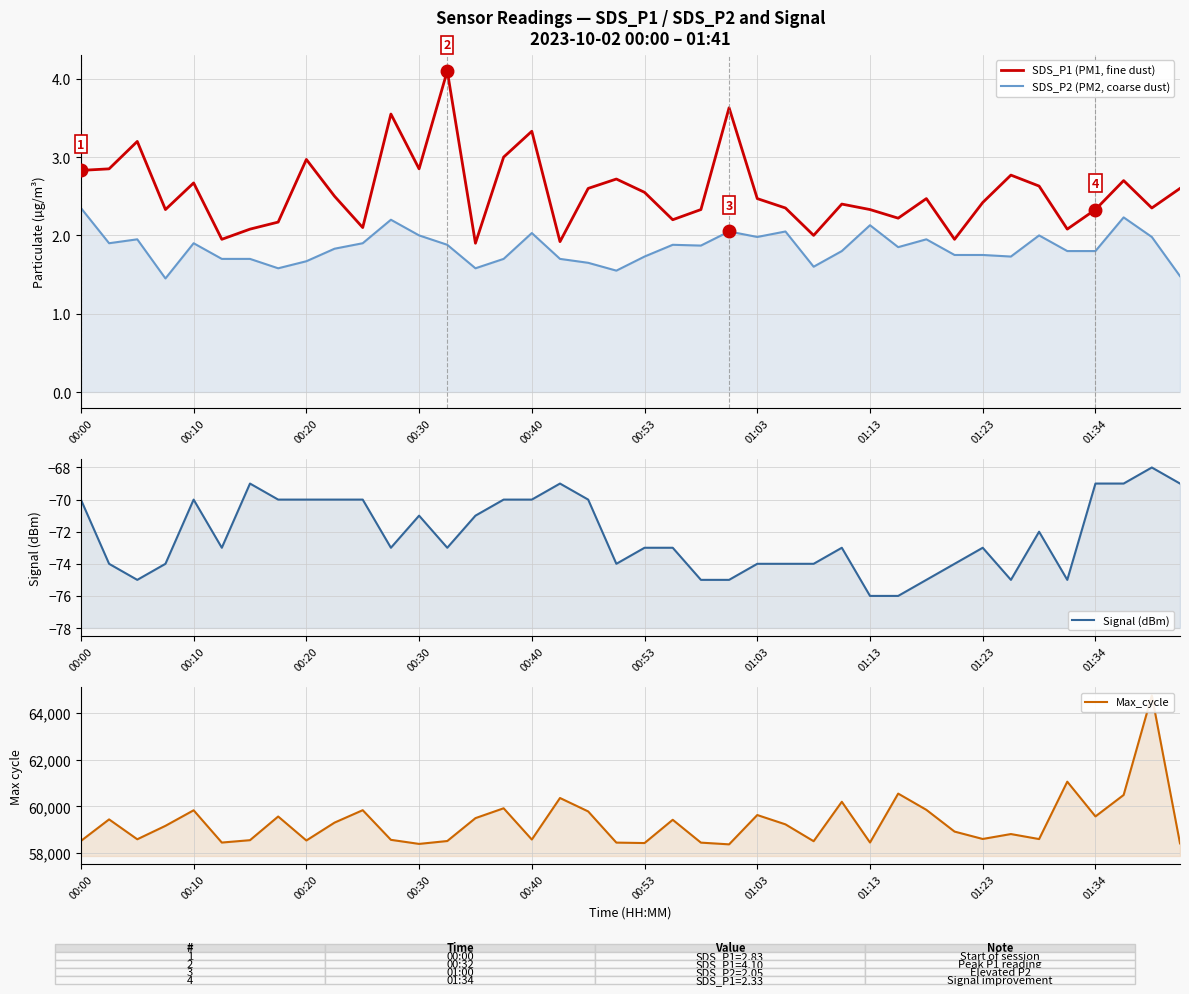

Where is SDS_P1 (PM1, fine dust) nearest to the value 3?

15